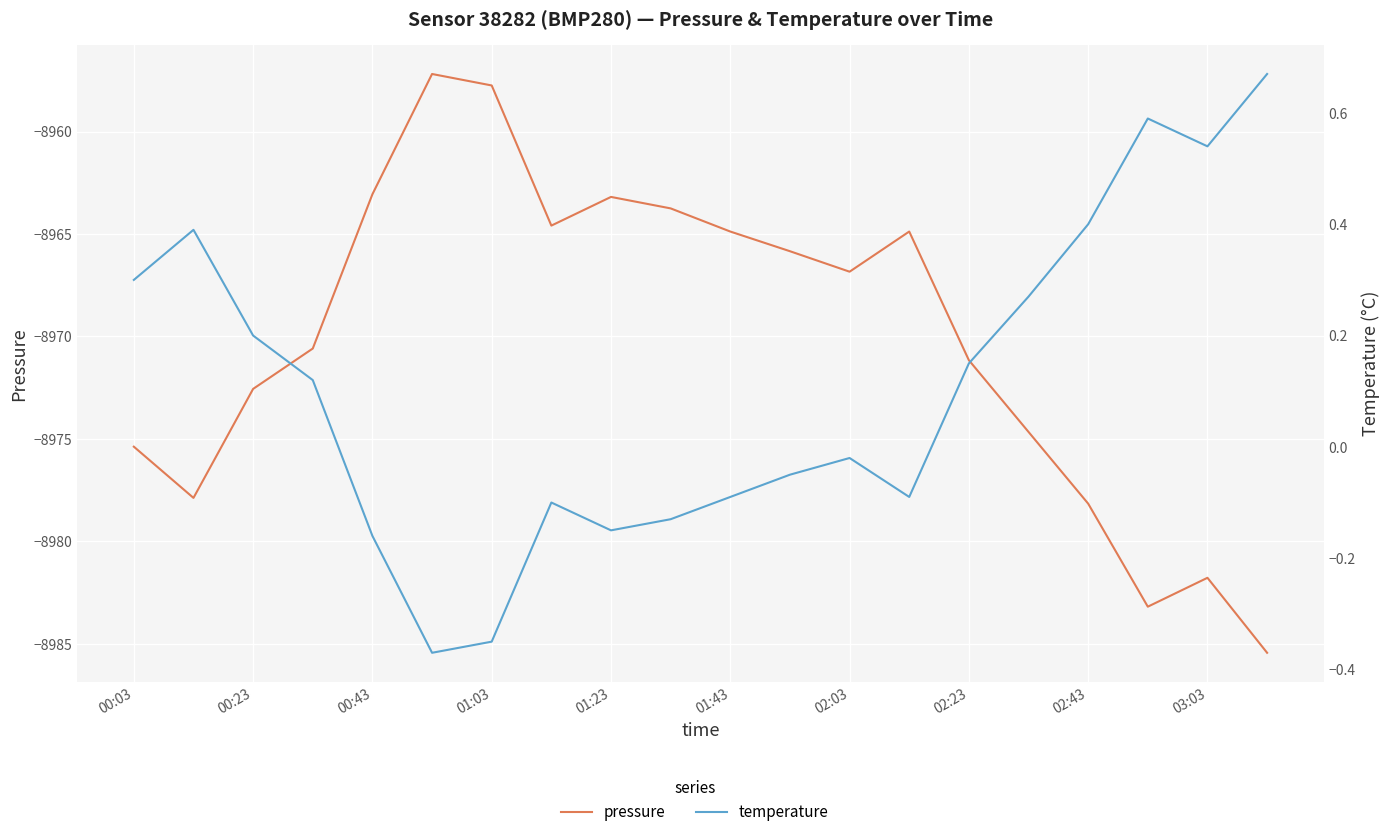

Between 01:23 and 02:43, which series saw the biggest shift?

pressure